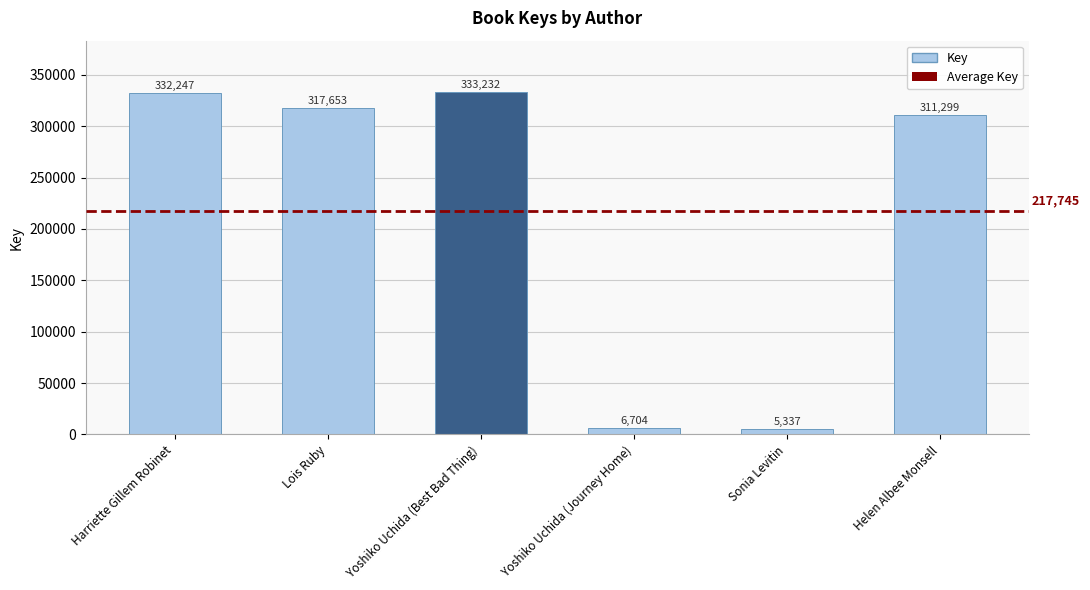

What position from the right is Harriette Gillem Robinet?

6